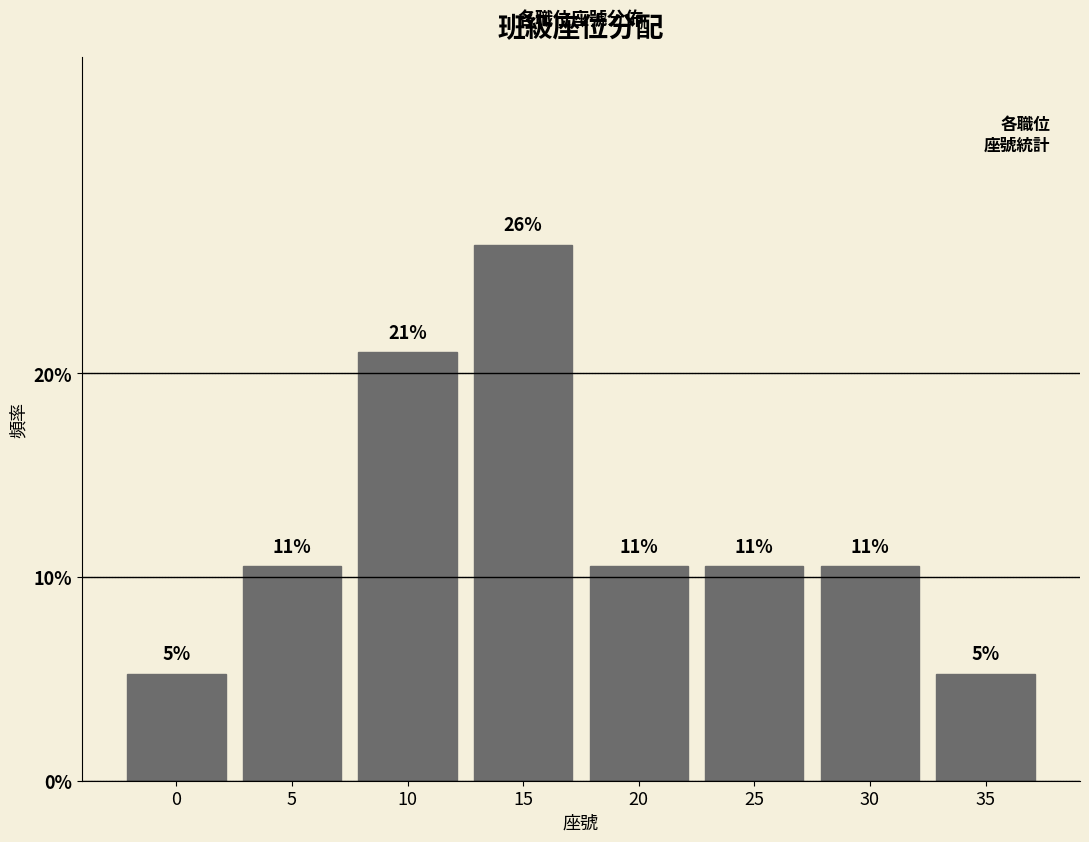

Does the chart contain any negative values?

No